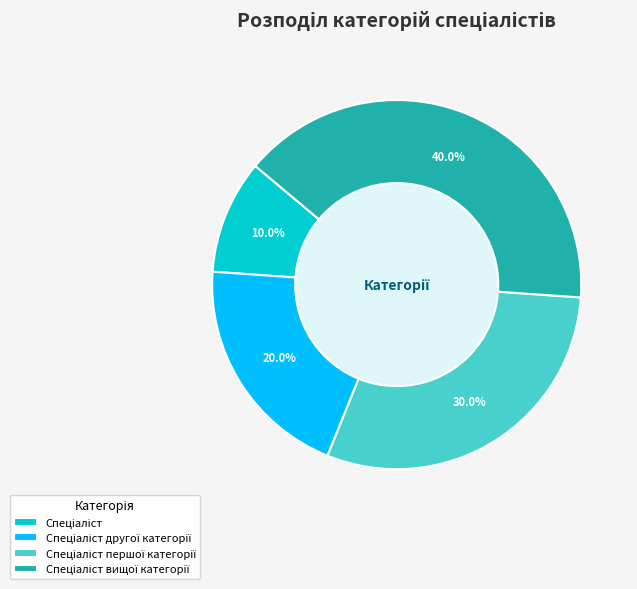

Is there a majority slice in this chart?

No